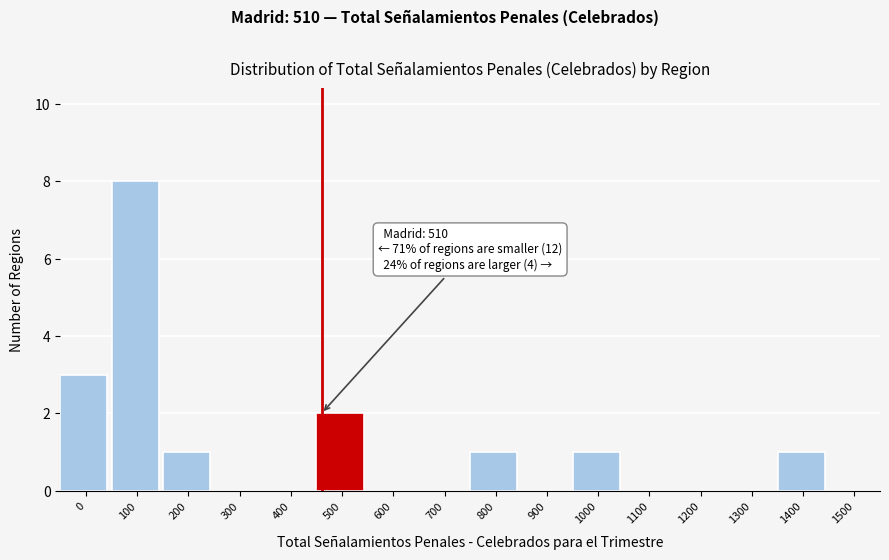

Reading left to right, what are all the values shown in this chart?

0=3	100=8	200=1	300=0	400=0	500=2	600=0	700=0	800=1	900=0	1000=1	1100=0	1200=0	1300=0	1400=1	1500=0